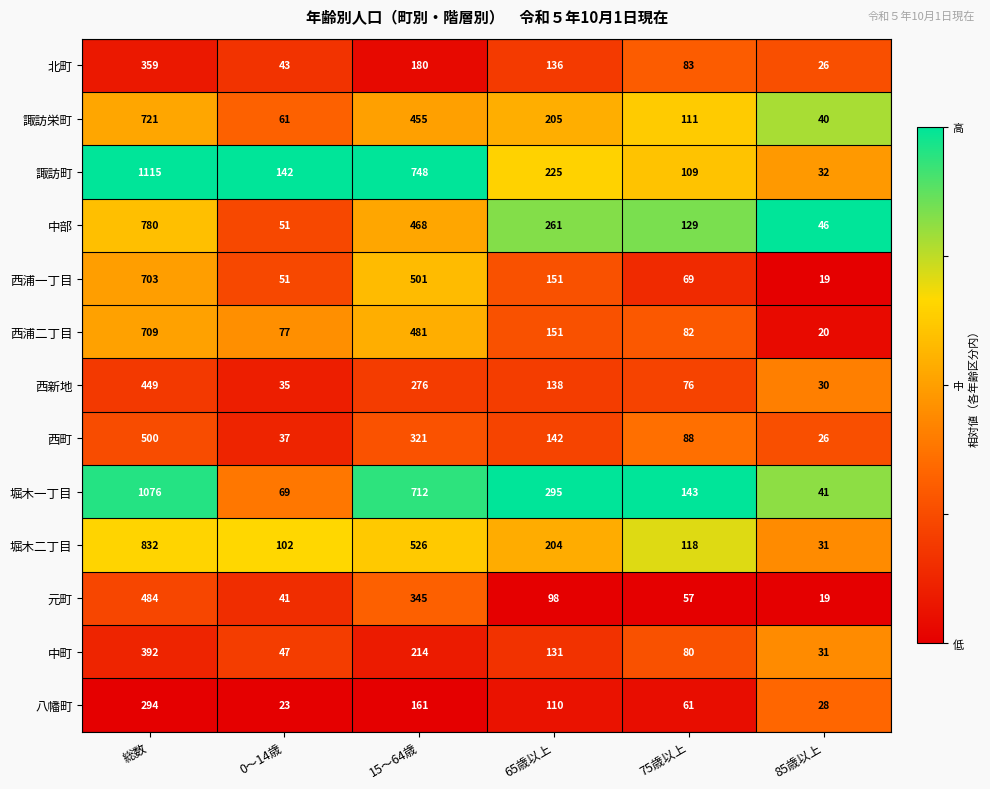

What is the difference between the maximum and minimum values in the 諏訪栄町 series?

681